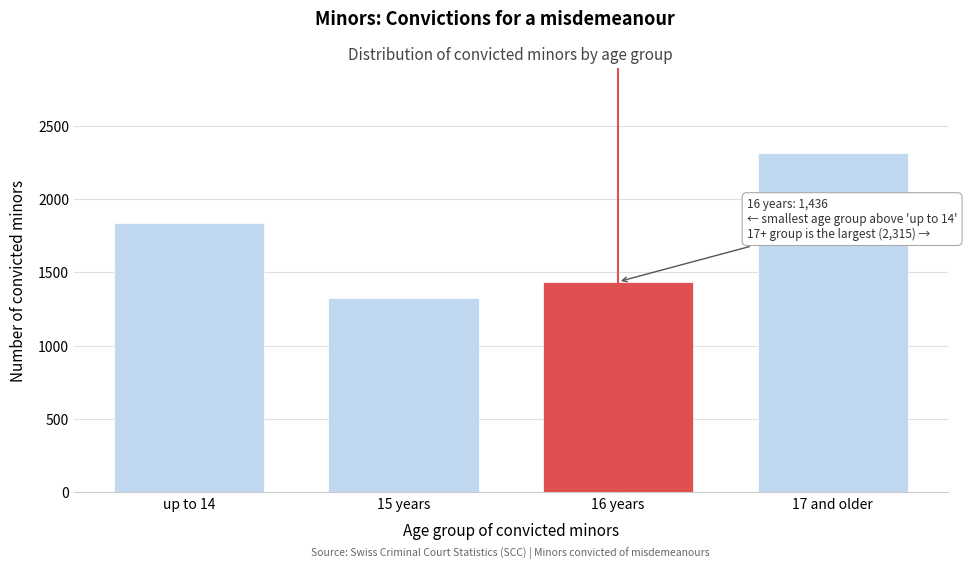

Reading left to right, what are all the values shown in this chart?

up to 14=1834	15 years=1325	16 years=1436	17 and older=2315